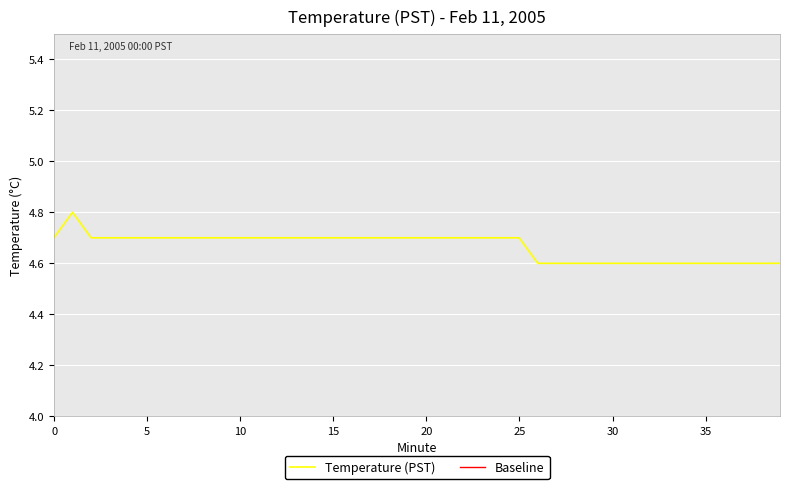

True or false: Baseline and Temperature (PST) intersect in this chart.

False